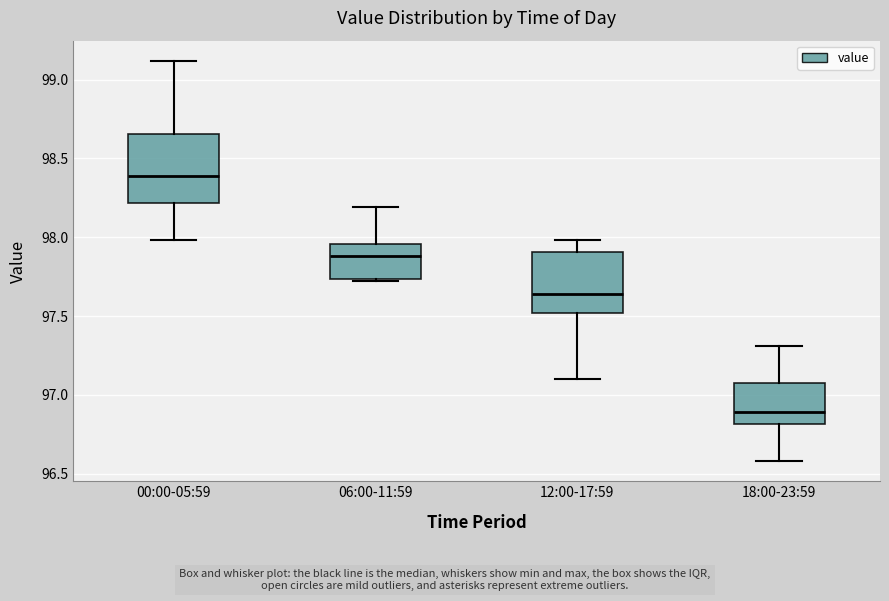

Reading left to right, read every box against the y-axis: the position of its median line, the range the box covers, and the ends of its whiskers. The values are not printed on the chart, so give them approximately, as read against the axis.

00:00-05:59: median 98.40, box 98.20 to 98.65, whiskers 98.00 to 99.10
06:00-11:59: median 97.90, box 97.75 to 97.95, whiskers 97.70 to 98.20
12:00-17:59: median 97.65, box 97.50 to 97.90, whiskers 97.10 to 98.00
18:00-23:59: median 96.90, box 96.80 to 97.10, whiskers 96.60 to 97.30